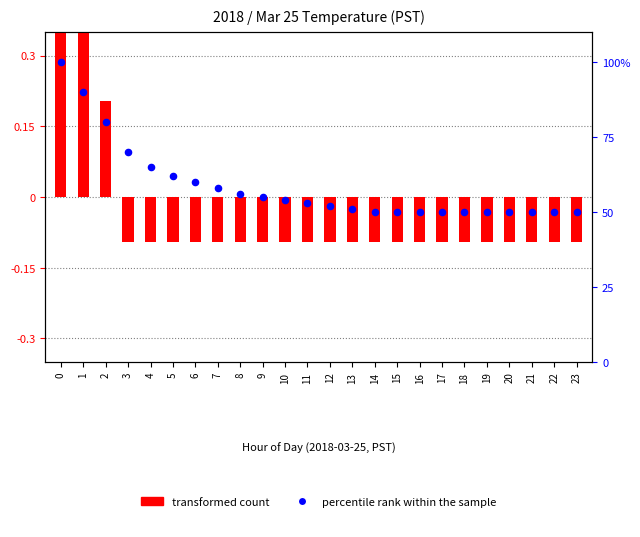

What are all the series names shown in the legend?

transformed count, percentile rank within the sample